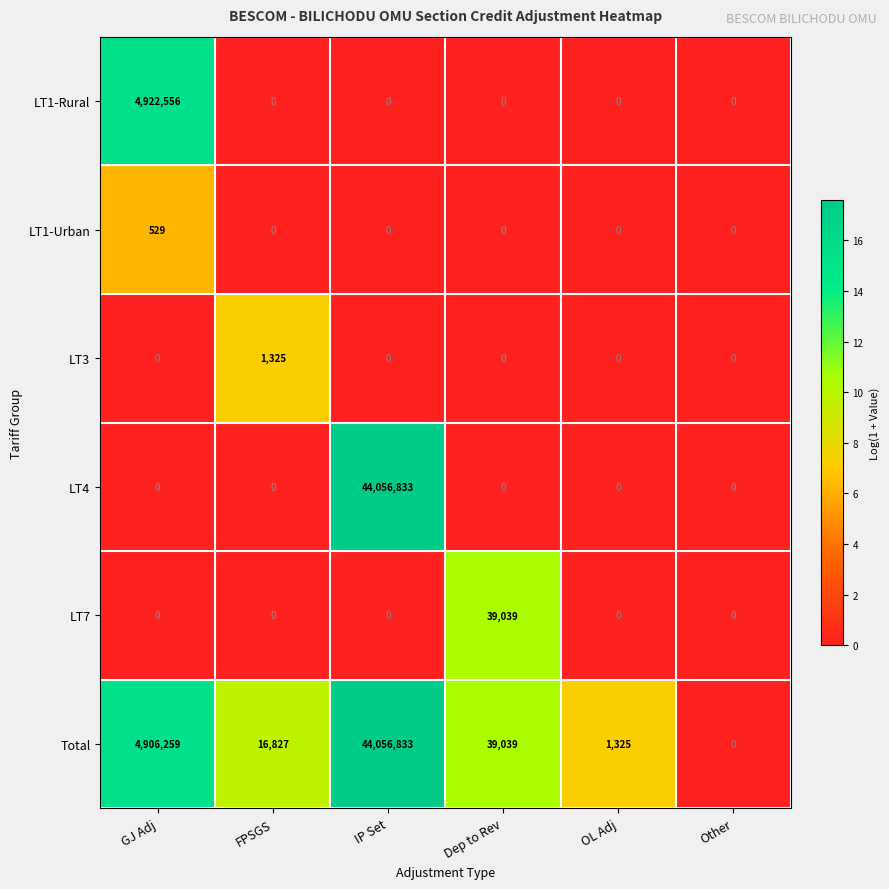

Is it true that LT3 equals -620 at OL Adj?

False